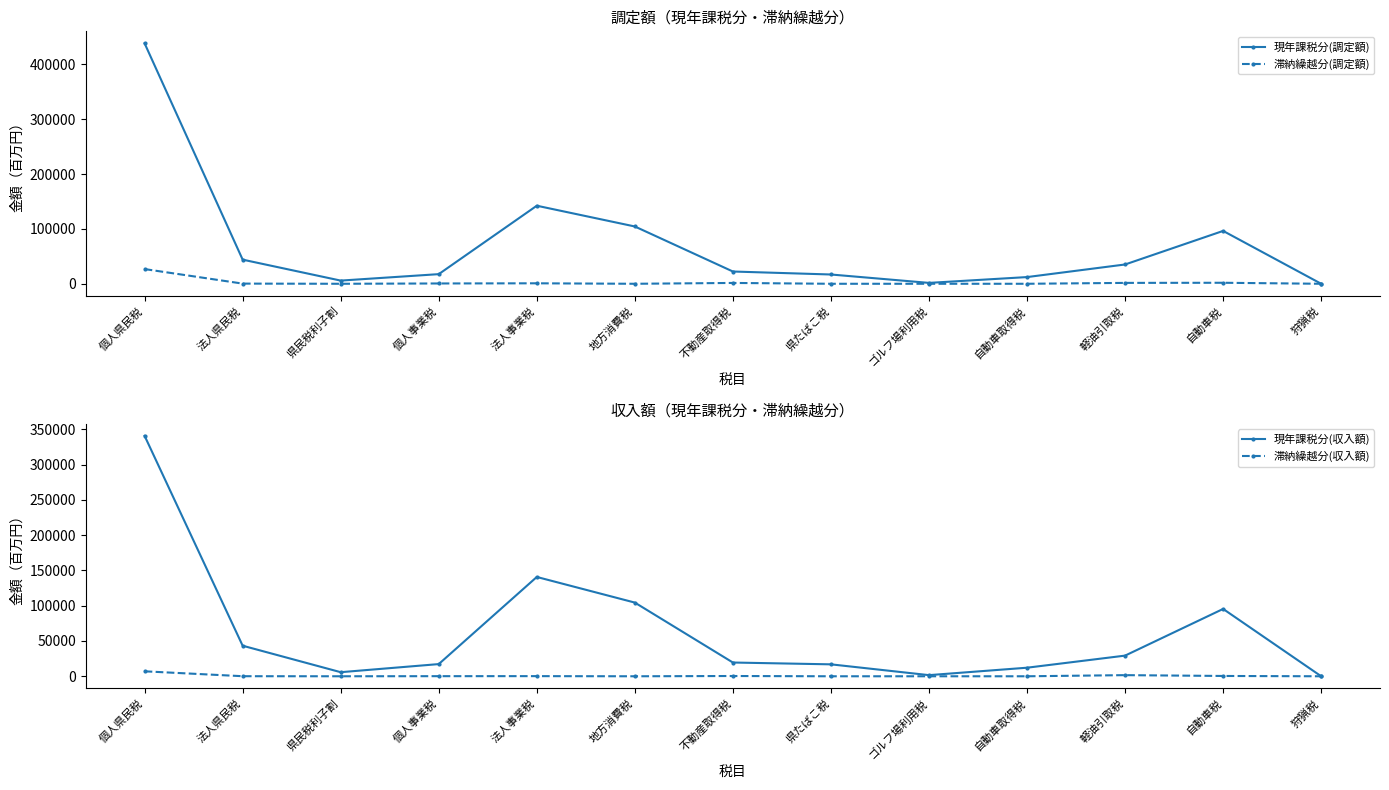

What is the total value across all series at 自動車取得税?

24354